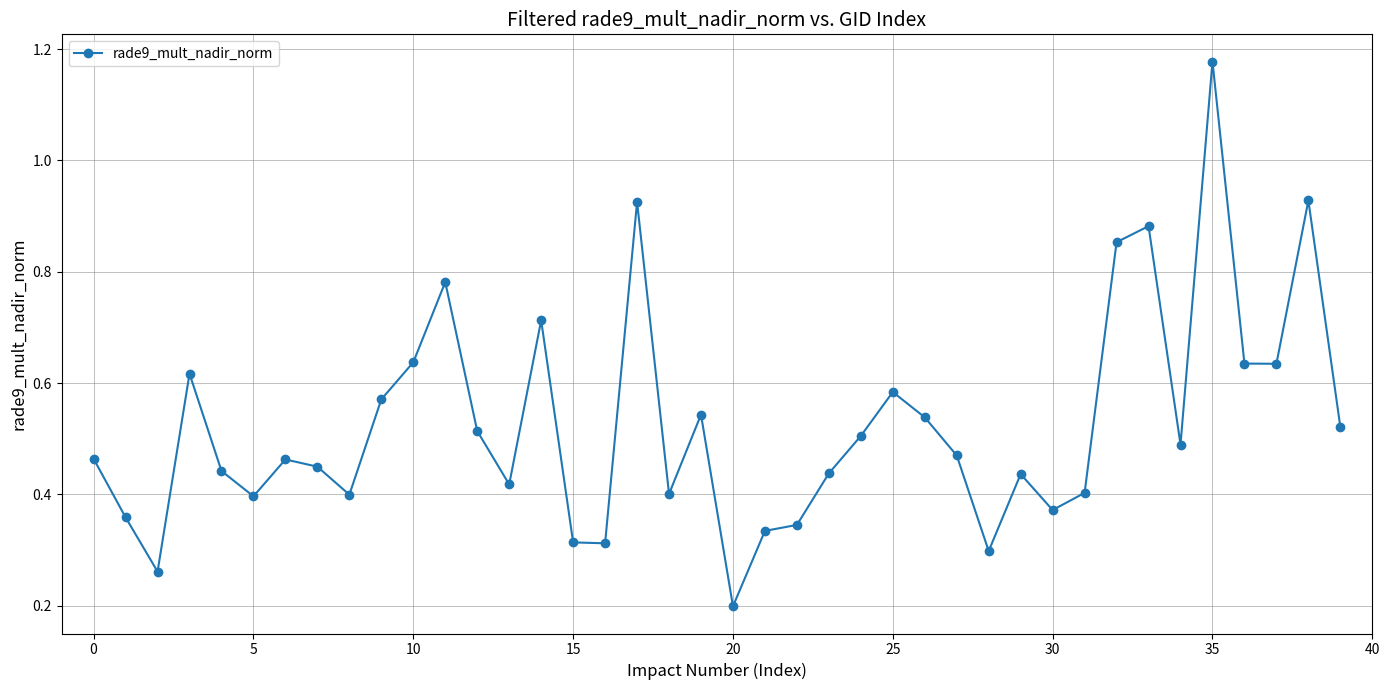

What is the sum of all values?

21.0